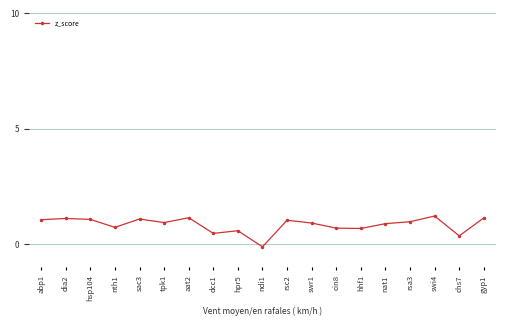

How many values are below zero?

1